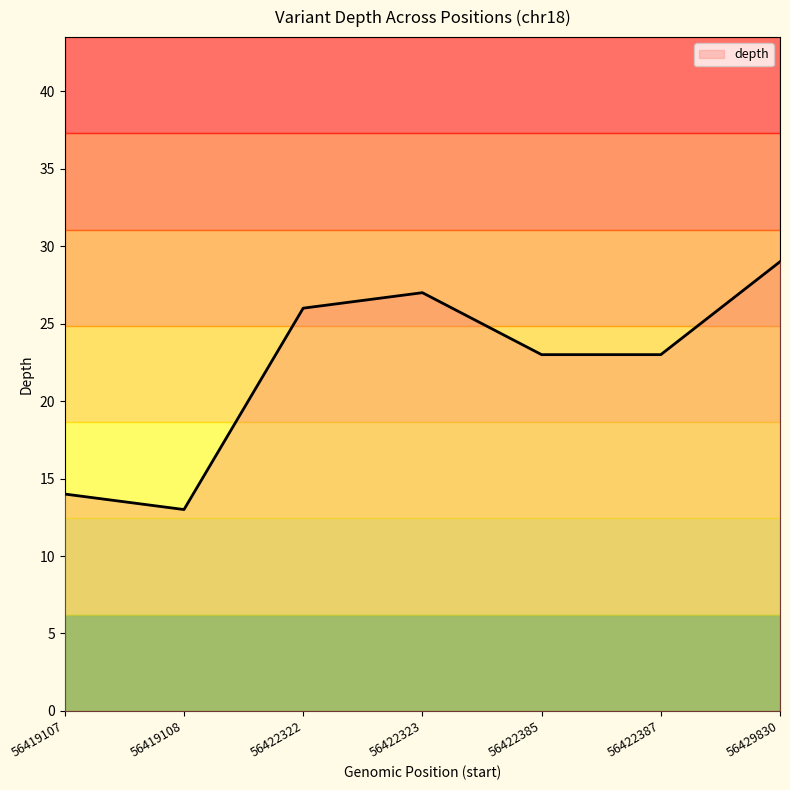

What is the difference between the maximum and minimum values?

16